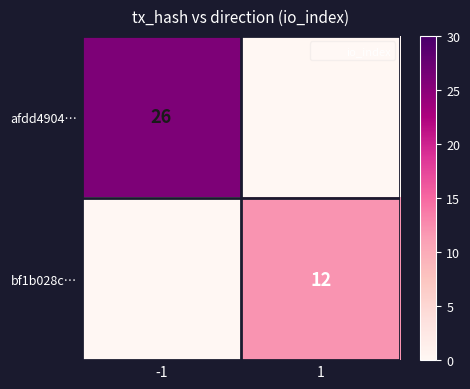

How many positive values does the afdd4904… series have?

1